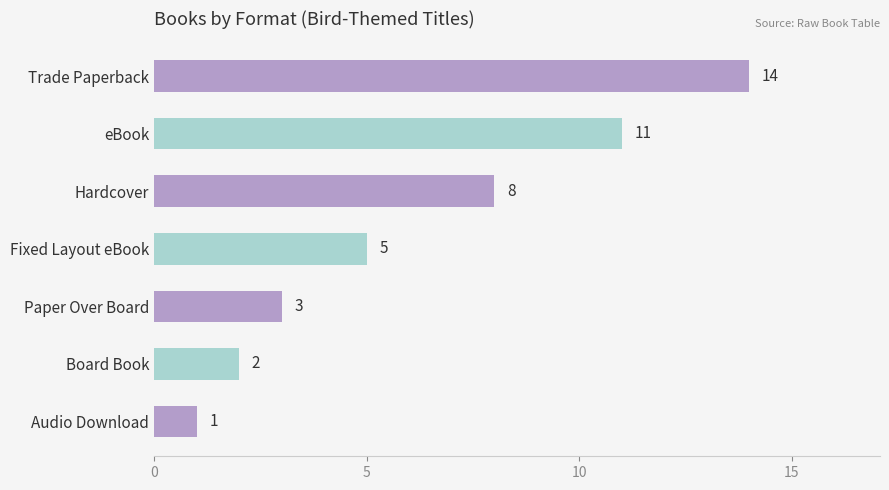

What is the value of the 6th bar from the top?

2